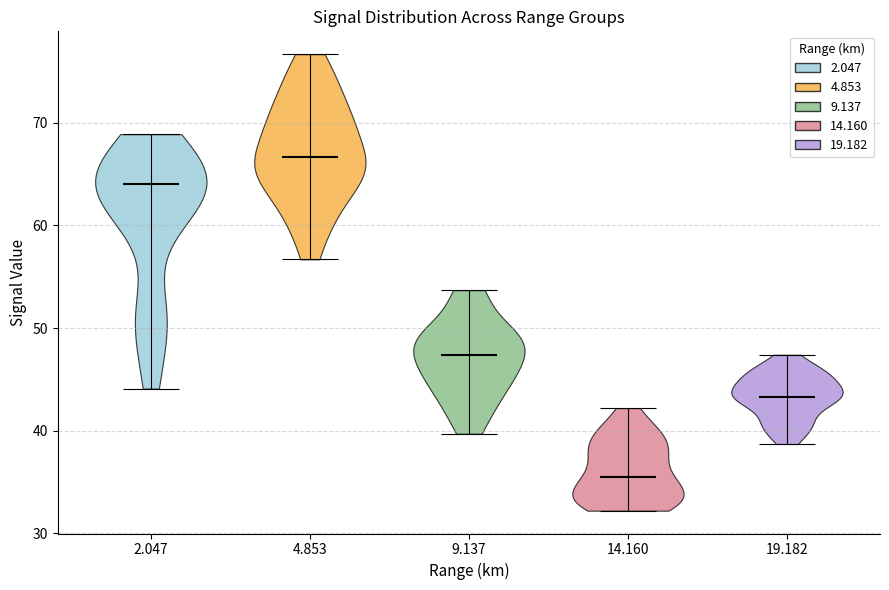

Reading left to right, read every violin against the y-axis: where its median line is, and the lowest and highest points it reaches. The values are not printed on the chart, so give them approximately, as read against the axis.

2.047: median line 64, lowest point 44, highest point 69
4.853: median line 67, lowest point 57, highest point 77
9.137: median line 47, lowest point 40, highest point 54
14.160: median line 36, lowest point 32, highest point 42
19.182: median line 43, lowest point 39, highest point 47